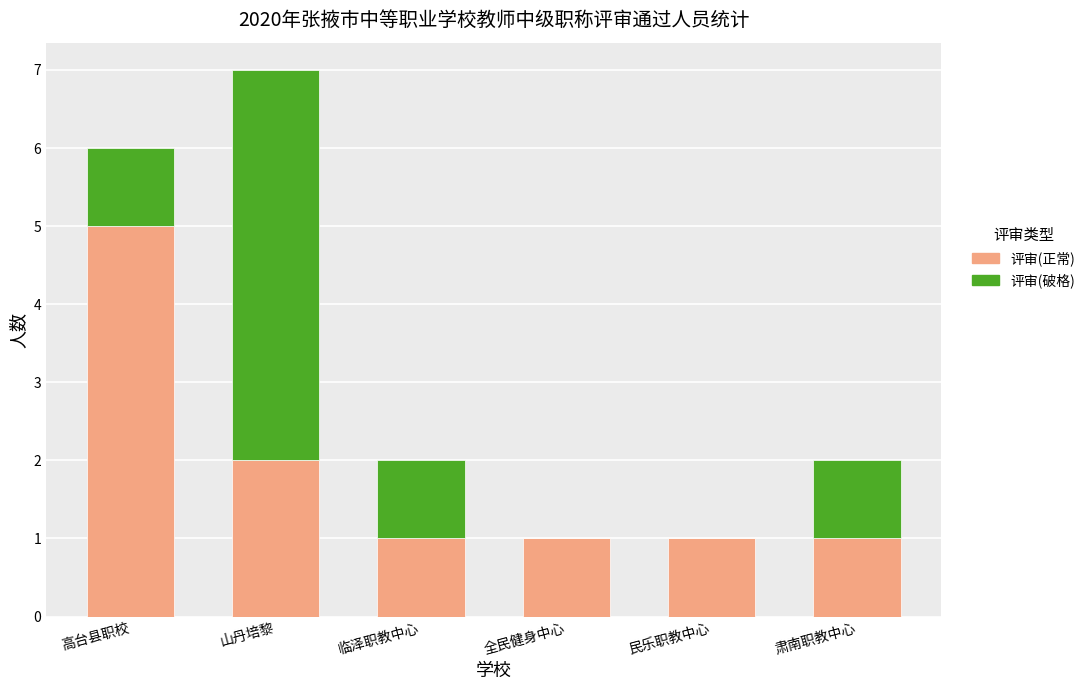

The value of 评审(正常) at 肃南职教中心 is 1. True or false?

True